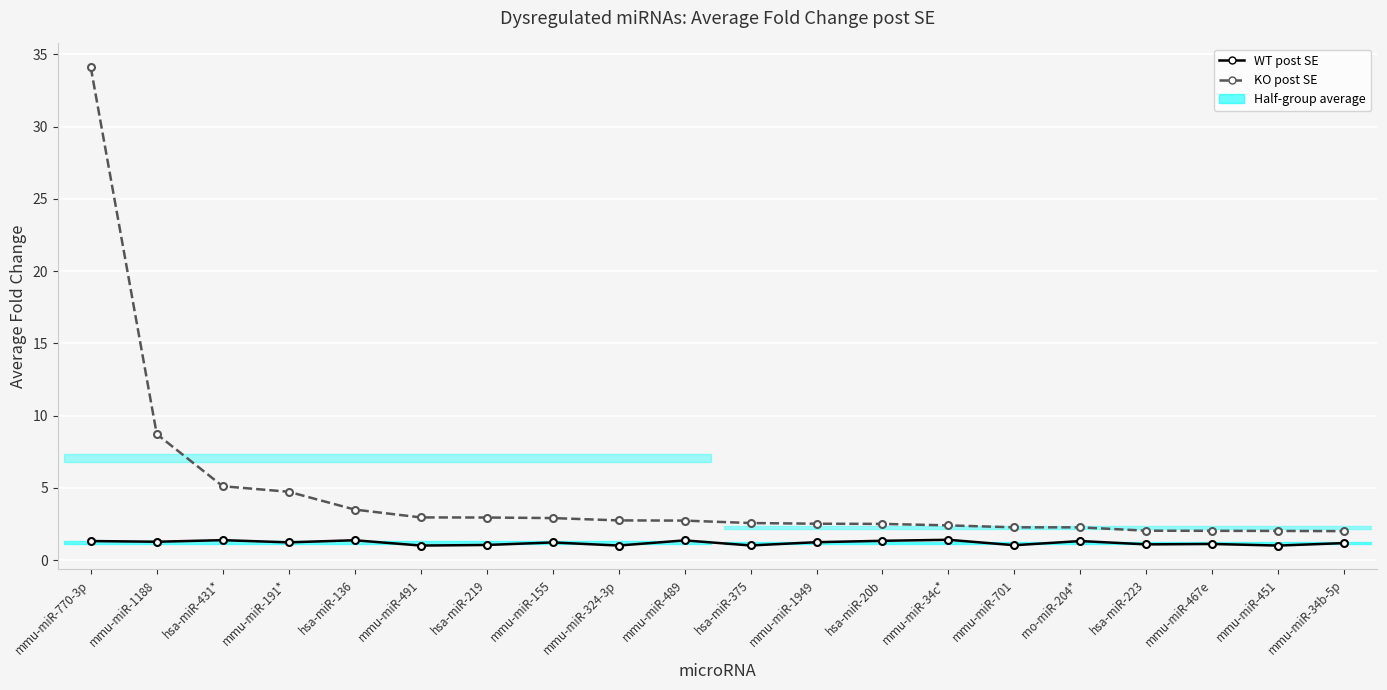

What are all the series names shown in the legend?

WT post SE, KO post SE